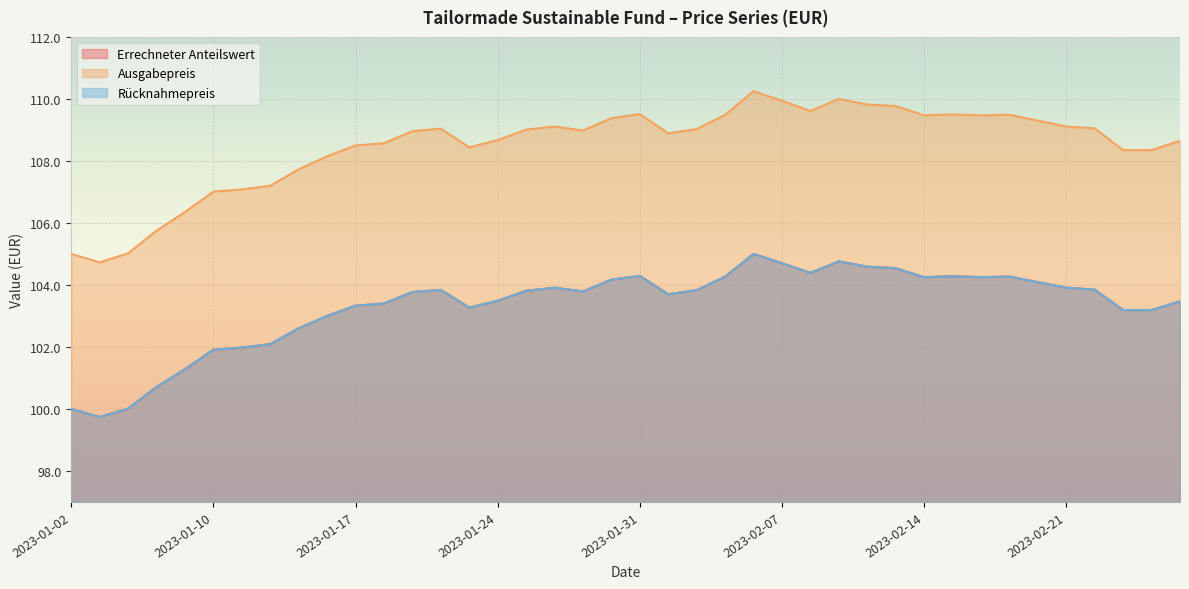

What is the label of the 31st point from the right?

2023-01-16